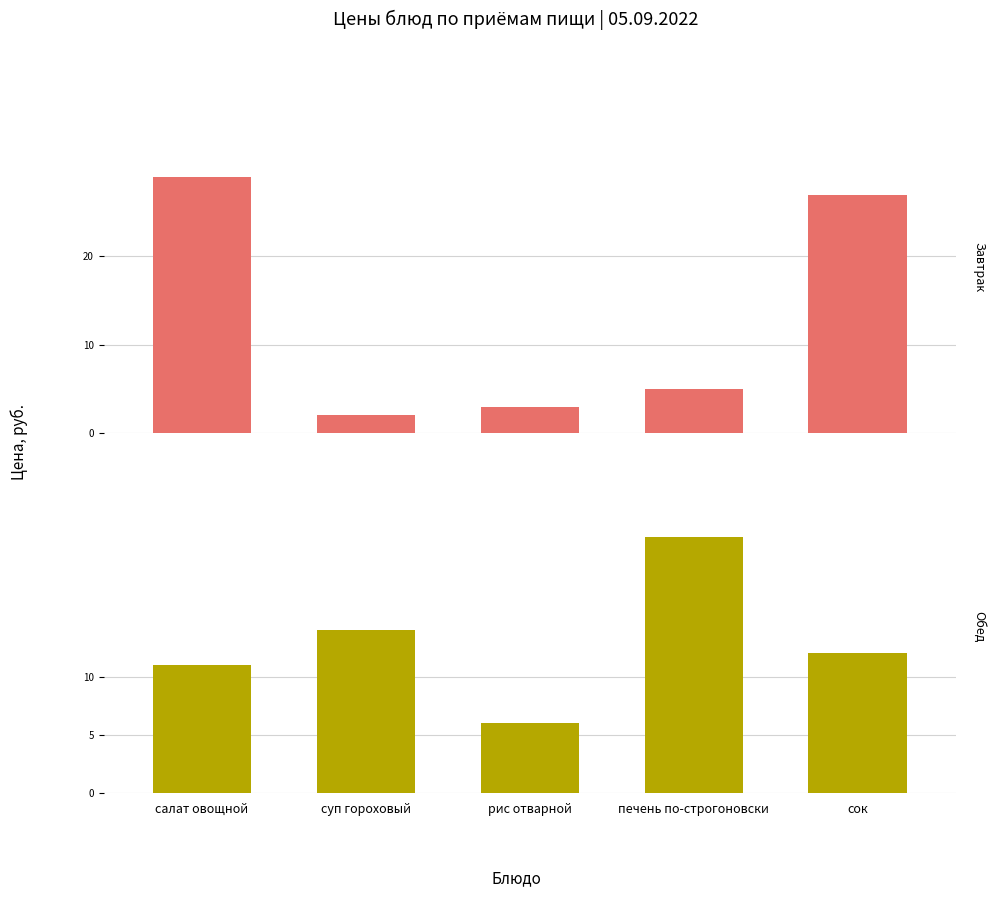

Reading left to right, list all the values displayed in this chart.

Завтрак: салат овощной=29	суп гороховый=2	рис отварной=3	печень по-строгоновски=5	сок=27
Обед: салат овощной=11	суп гороховый=14	рис отварной=6	печень по-строгоновски=22	сок=12